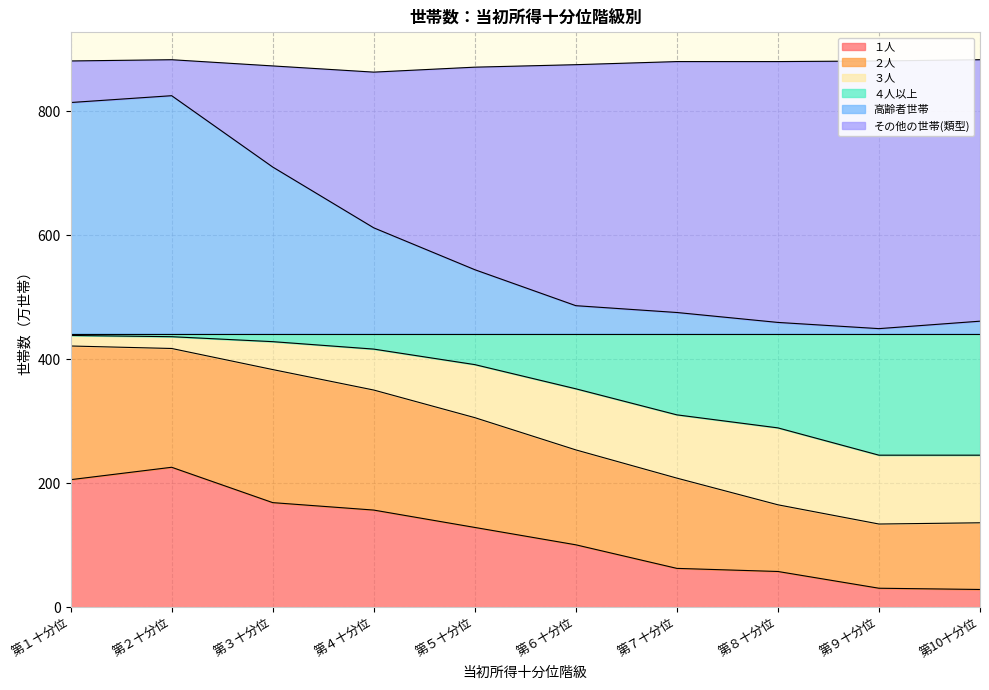

What is the minimum value for １人?

29.0